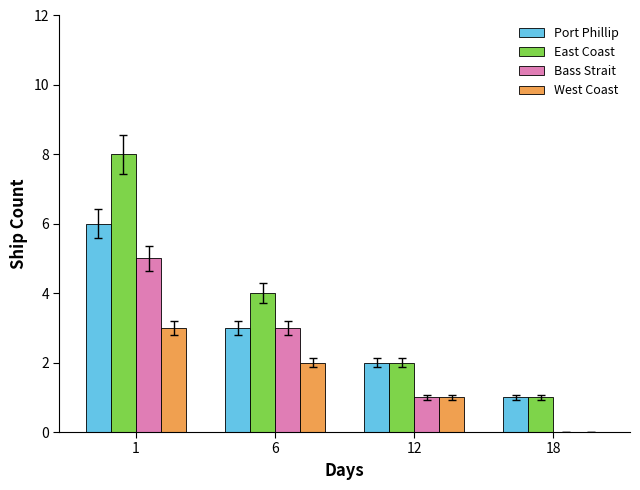

Reading left to right, what are all the values shown in this chart?

Port Phillip: 6	3	2	1
East Coast: 8	4	2	1
Bass Strait: 5	3	1	0
West Coast: 3	2	1	0